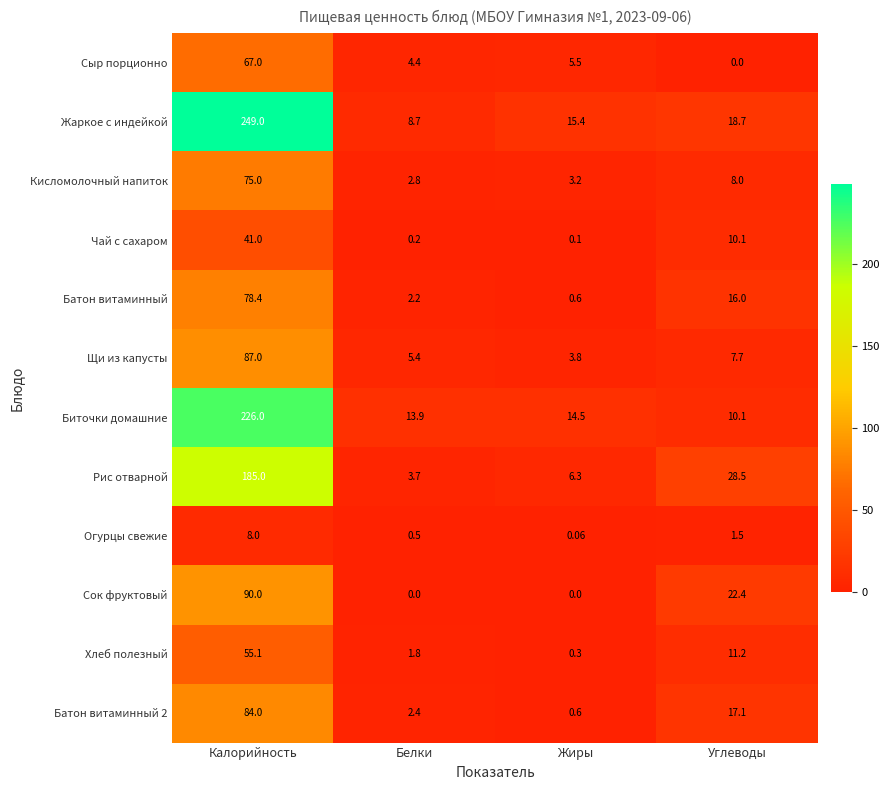

Which series has the largest total across all categories?

Жаркое с индейкой